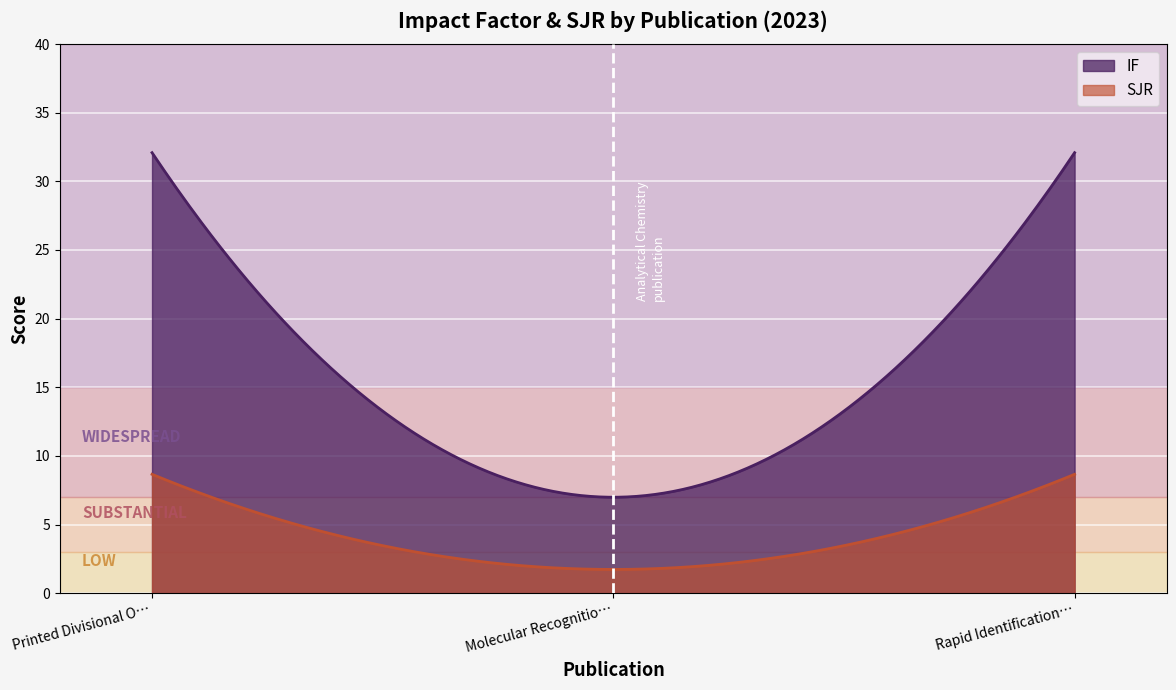

What are all the series names shown in the legend?

IF, SJR